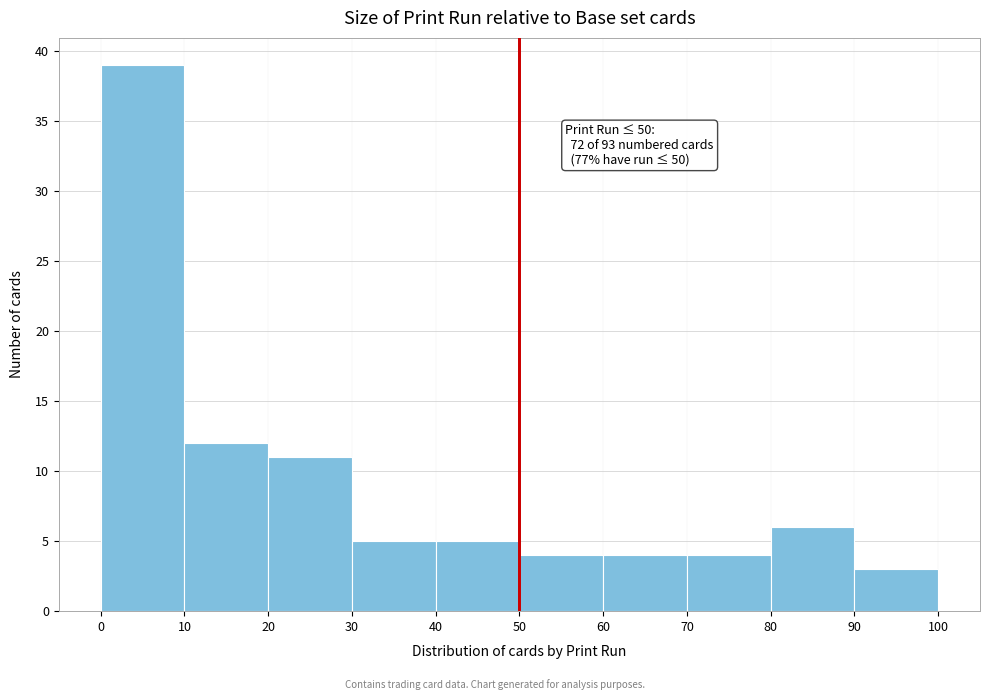

Over which range of the x-axis is the bar tallest?

0 to 10